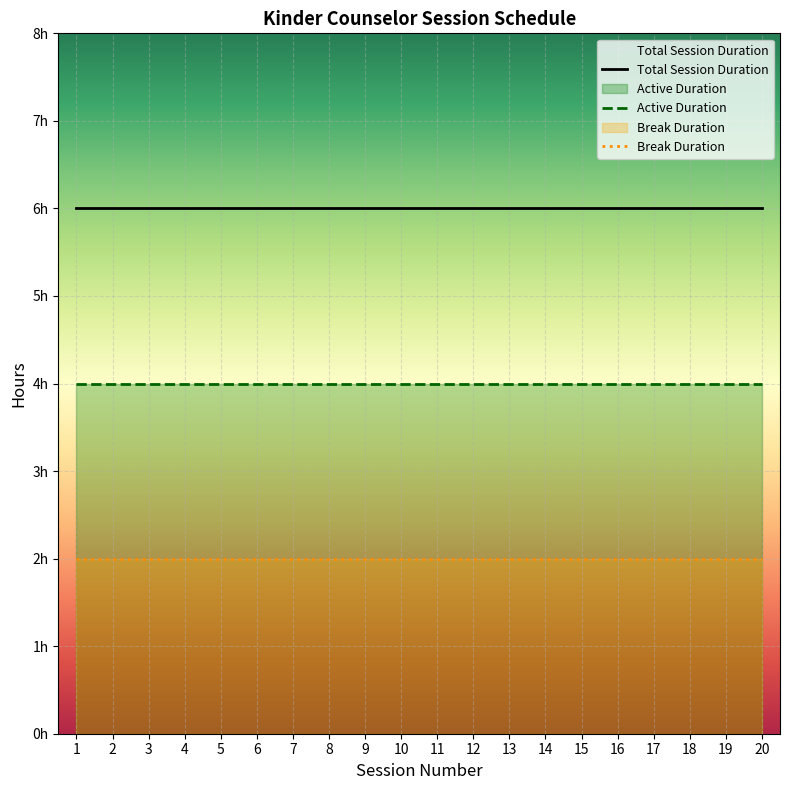

Does the chart display data point markers on the line(s)?

No